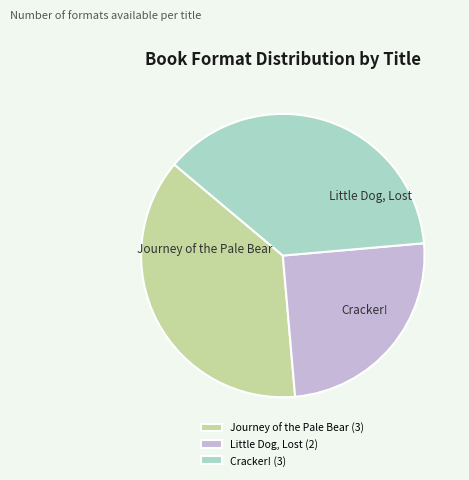

Does any single category account for the majority?

No